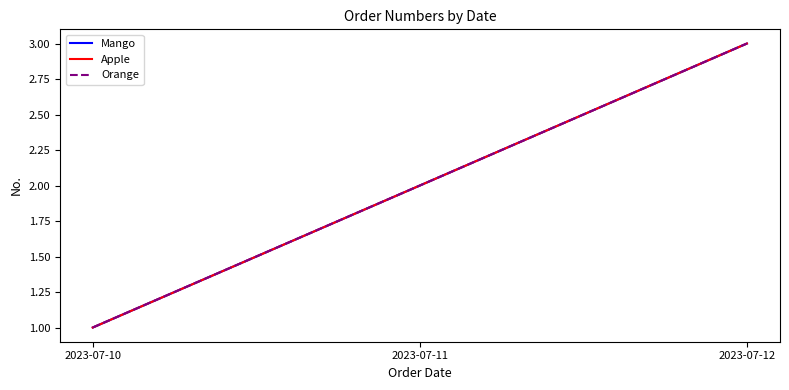

What is the highest value of the Orange series?

3